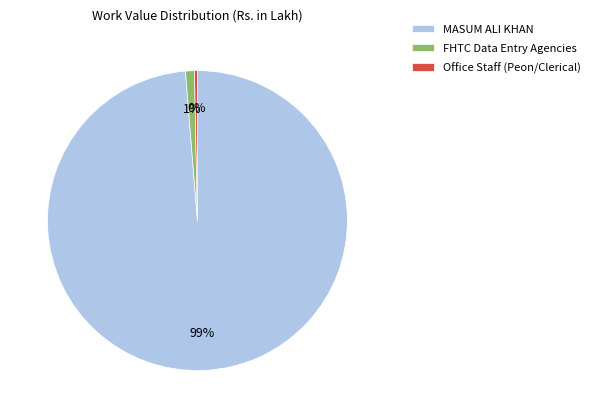

Combined, do Office Staff (Peon/Clerical) and MASUM ALI KHAN account for over 50%?

Yes